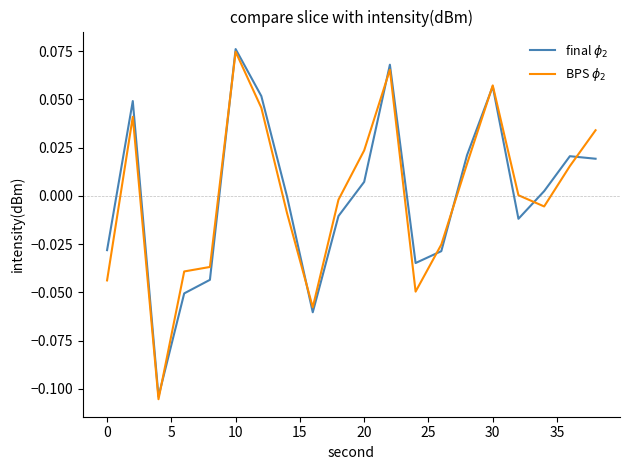

Which label corresponds to the largest value in the chart?

10